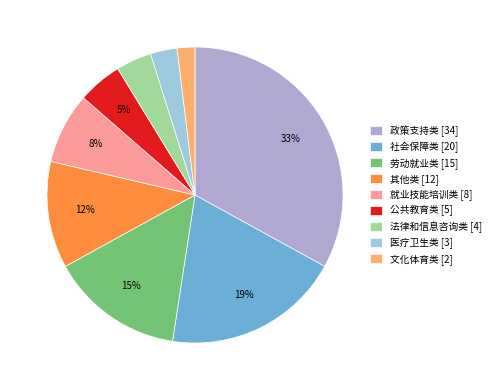

Which slice is the largest?

政策支持类